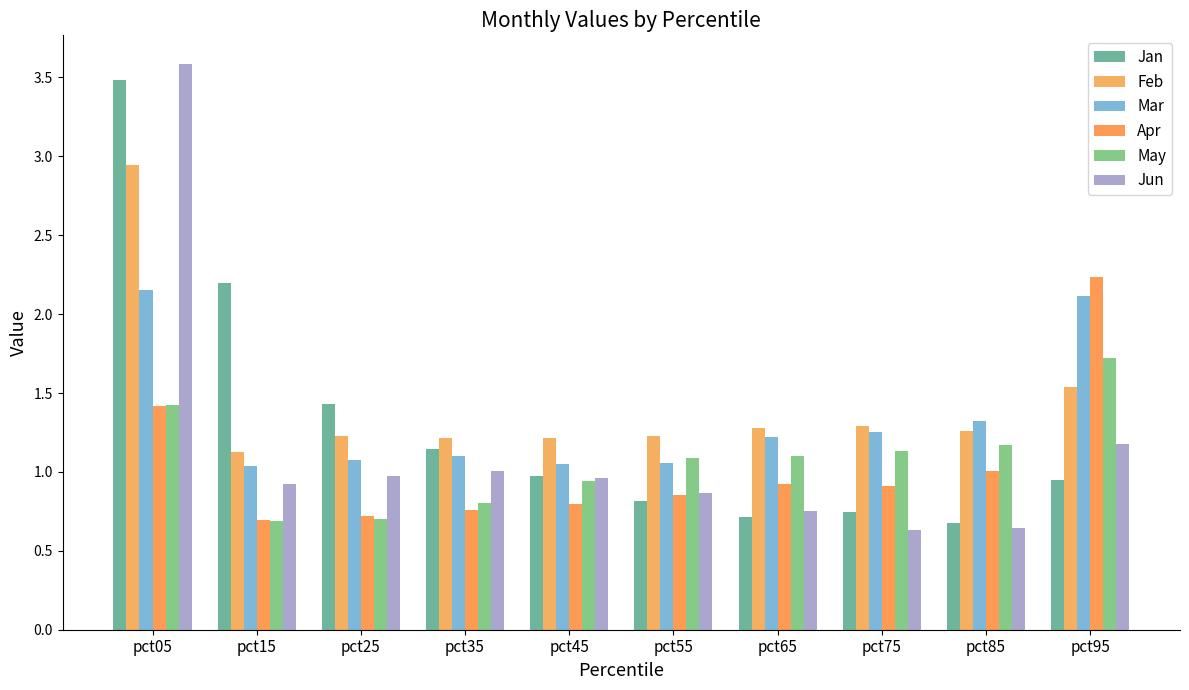

Which has a higher value, pct15 or pct95?

pct15